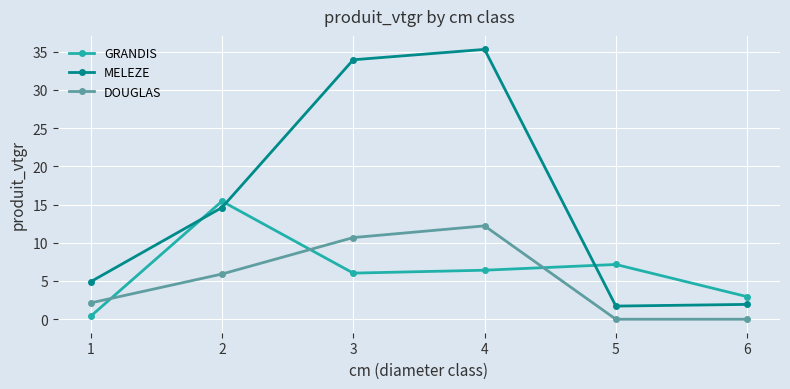

What is the difference between the DOUGLAS values at 1 and 2?

3.8